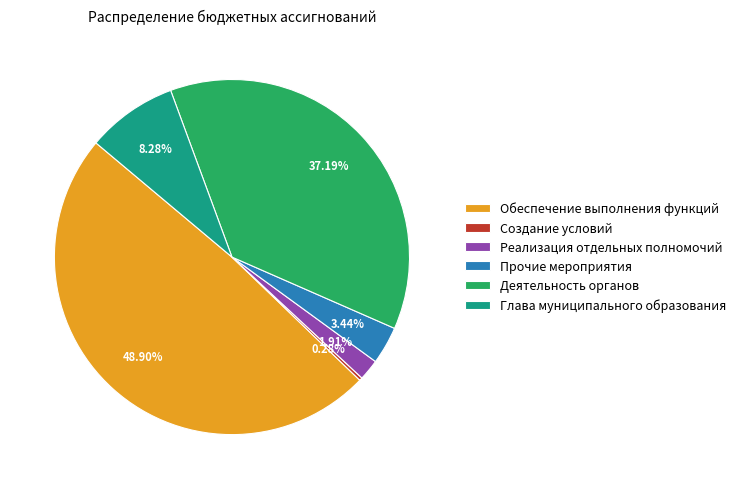

What is the ratio of the value at Обеспечение выполнения функций to the value at Глава муниципального образования?

5.9